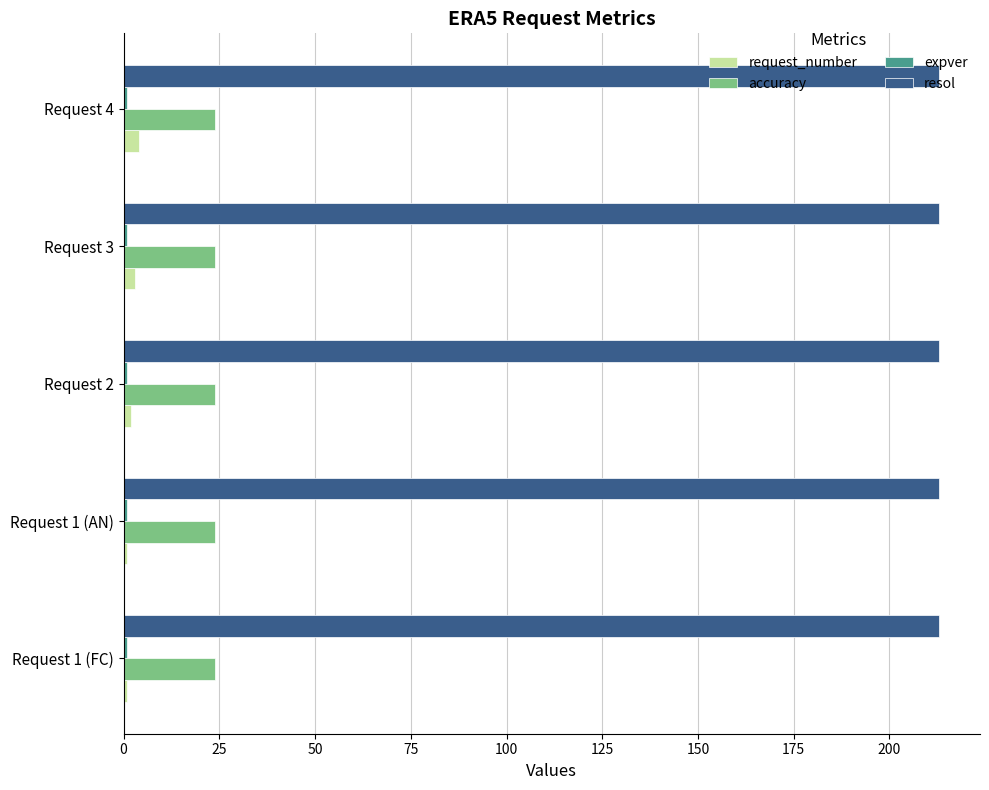

Which series has the largest total across all categories?

resol